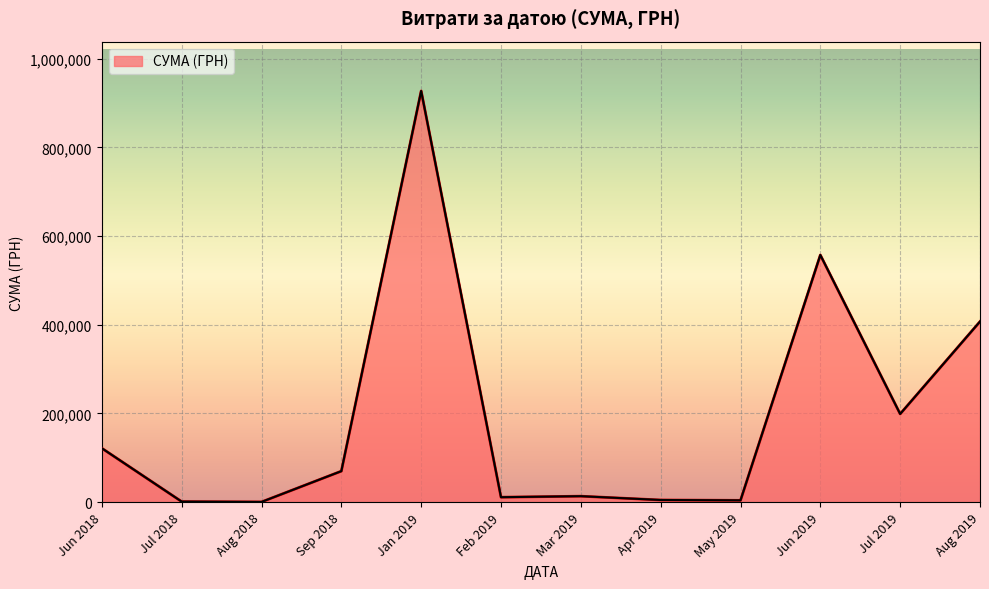

What is the difference between the second highest and second lowest values?

556005.5